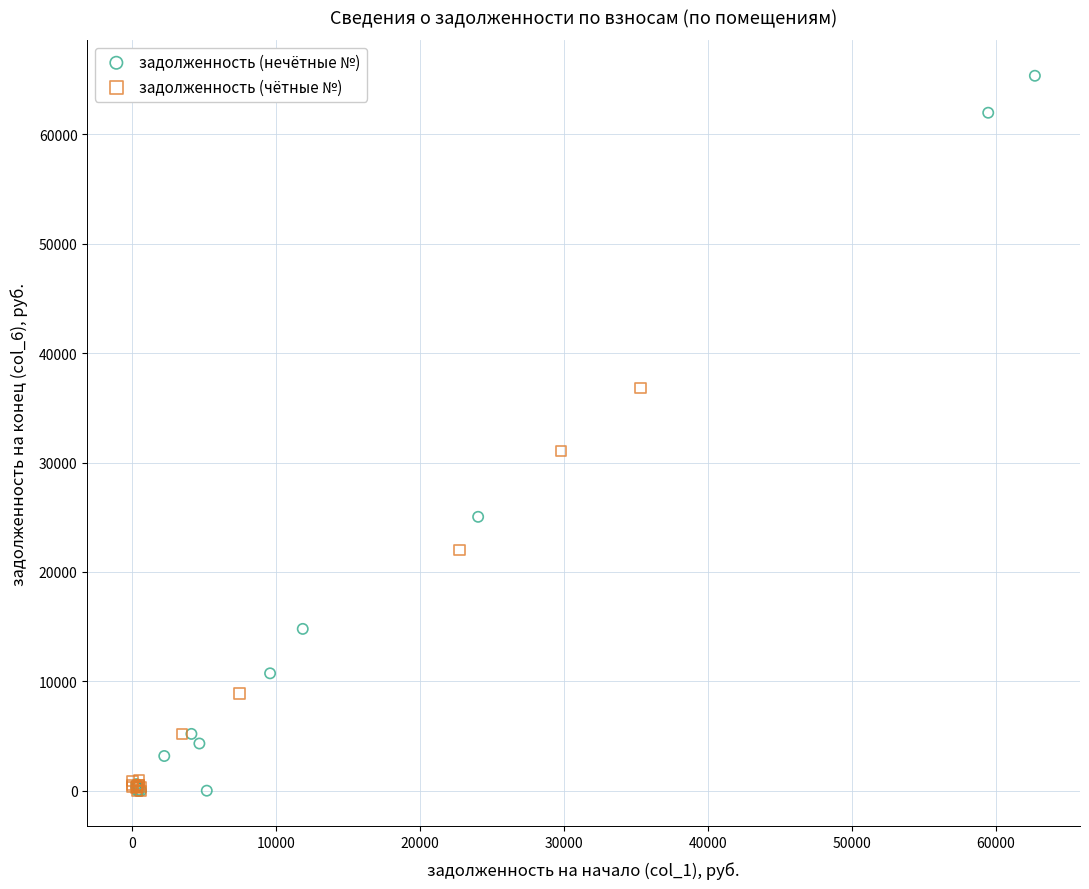

Which series has the widest spread of Y values?

задолженность (нечётные №)